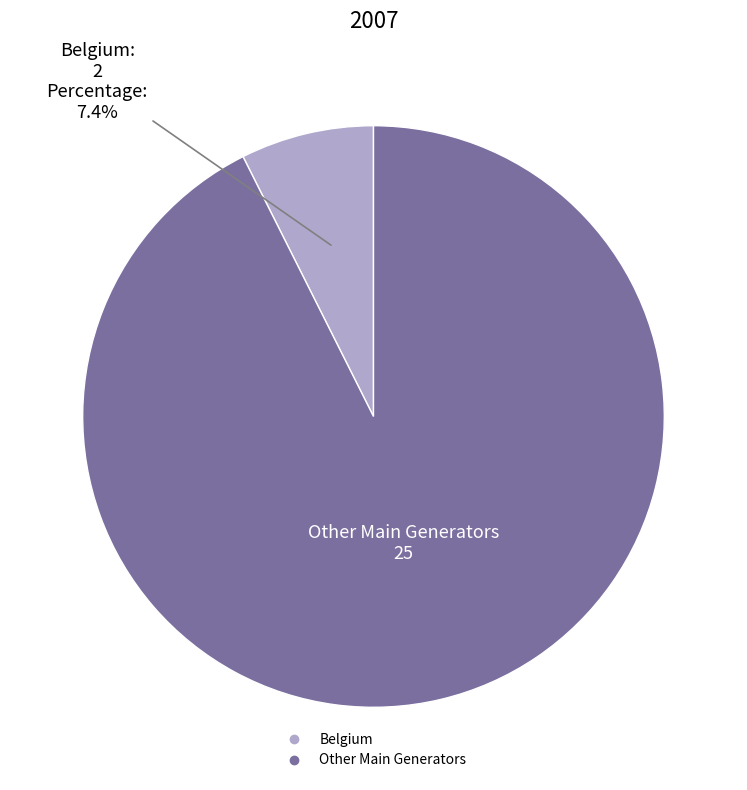

Is there any slice that represents more than half of the pie?

Yes